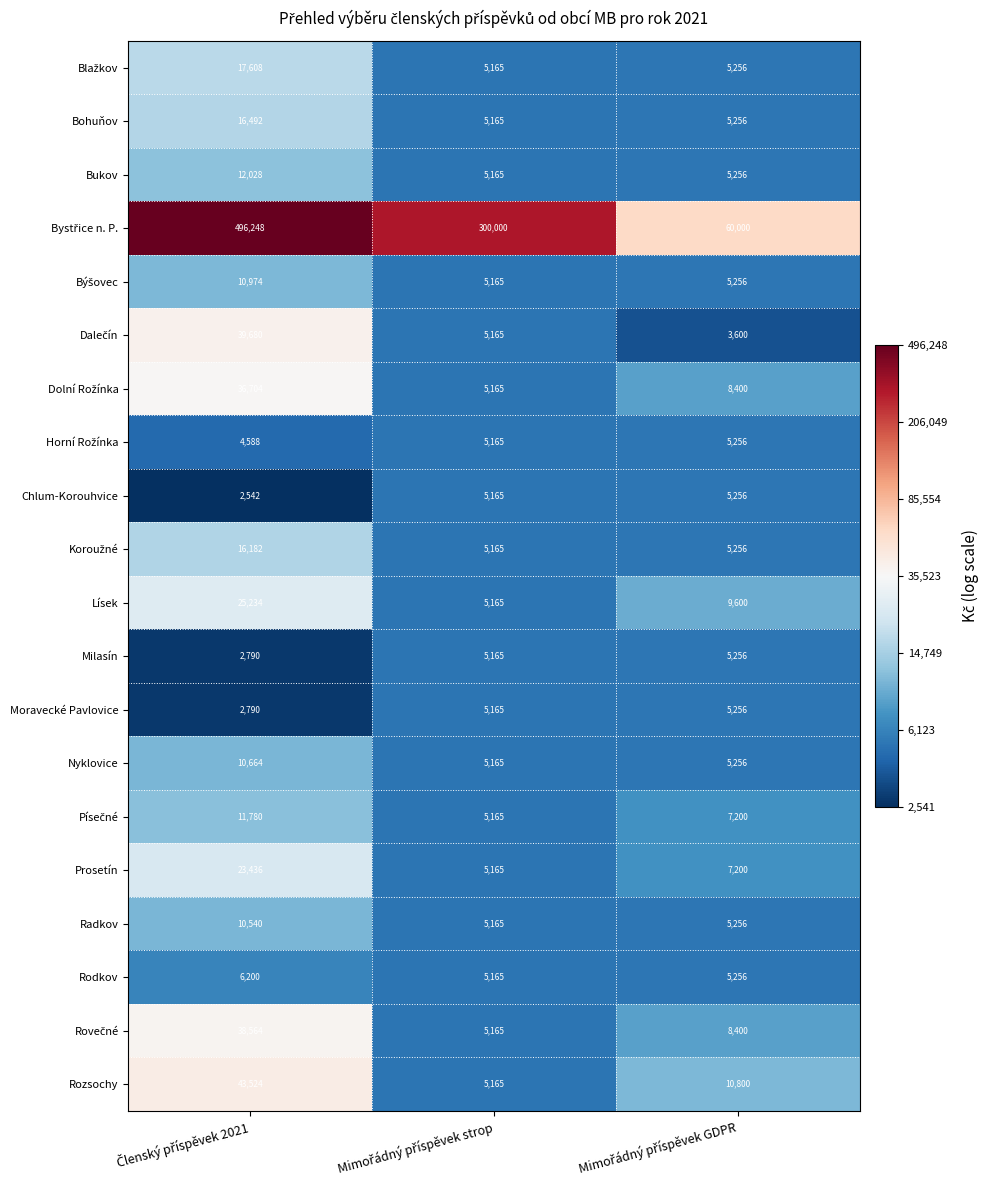

How many Prosetín values are between 5165 and 23436?

3